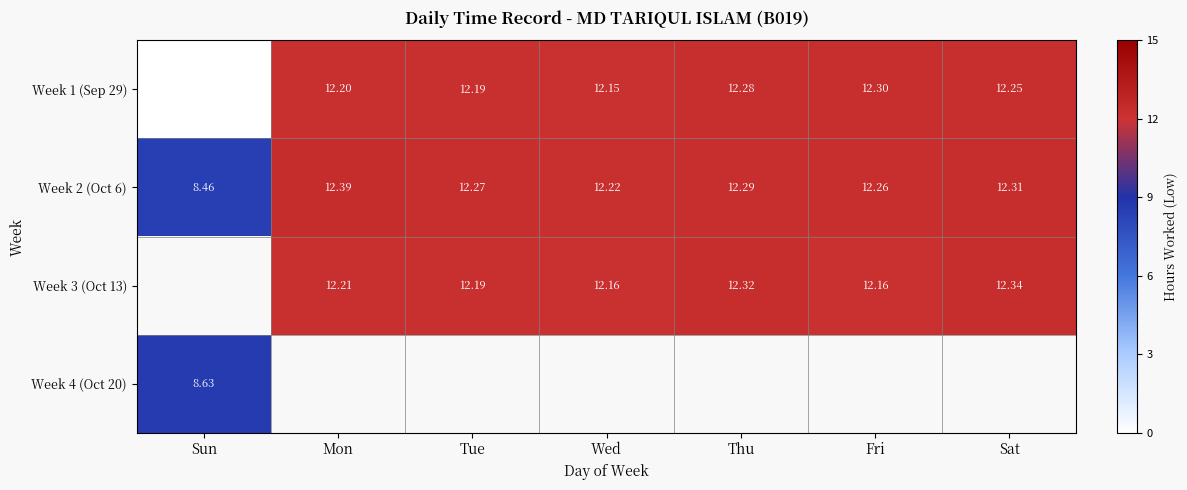

At which category does the chart reach its peak across all series?

Mon